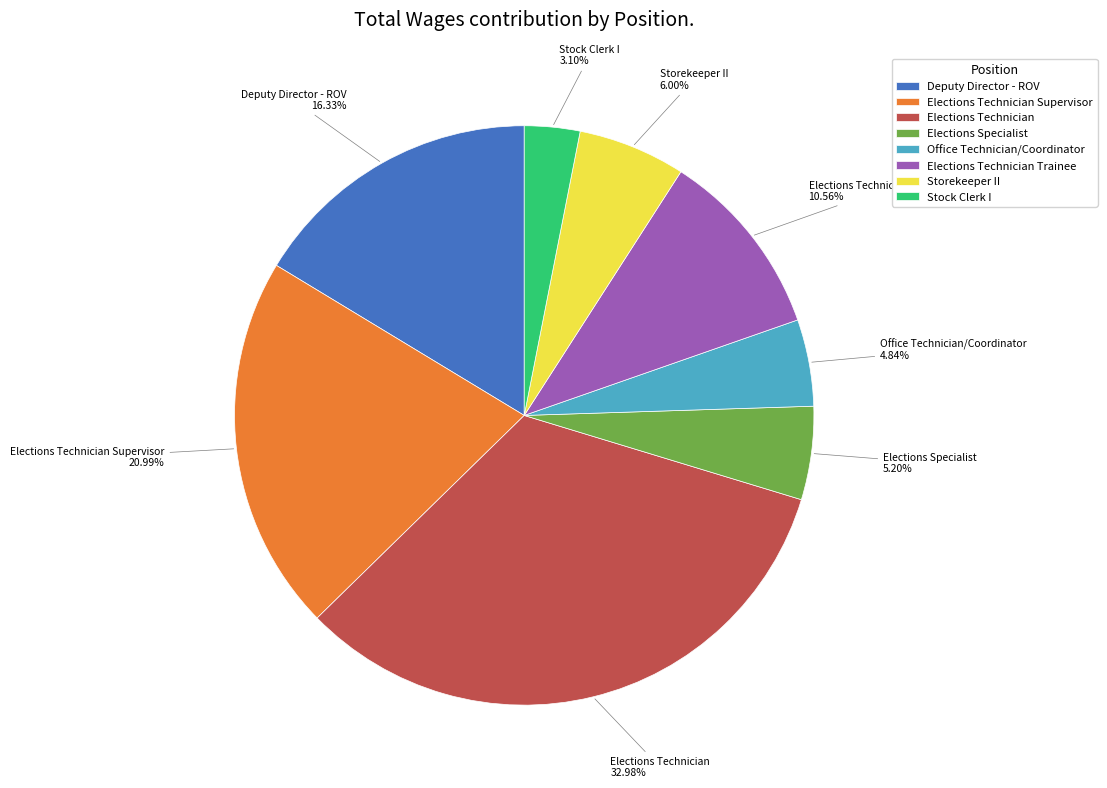

What is the ratio of the value at Storekeeper II to the value at Elections Specialist?

1.2